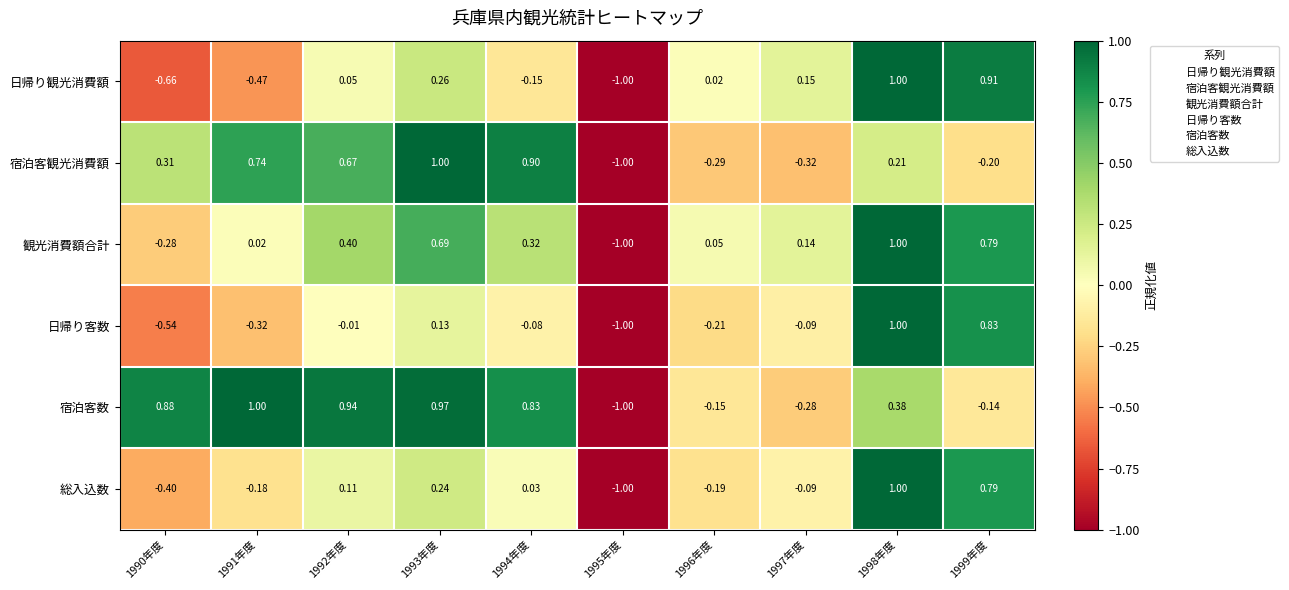

Which series has the largest total across all categories?

宿泊客数